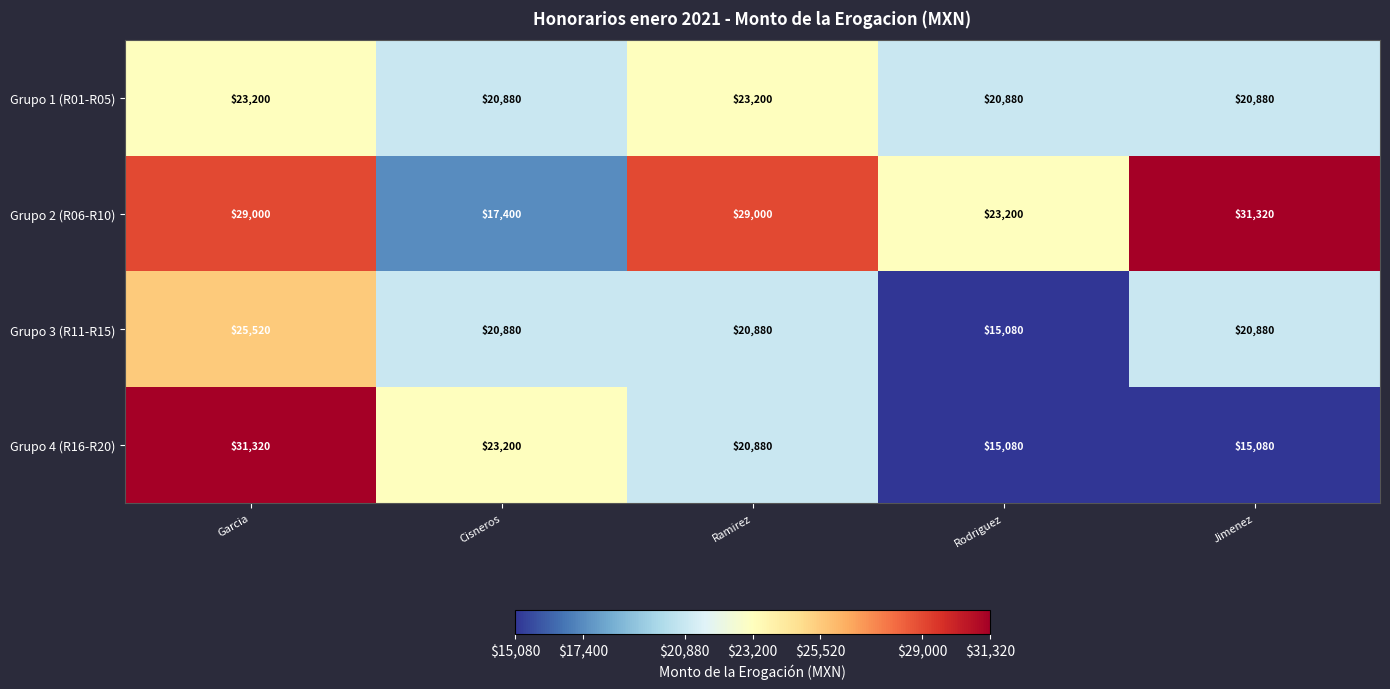

Between Garcia and Cisneros, which series saw the biggest shift?

Grupo 2 (R06-R10)